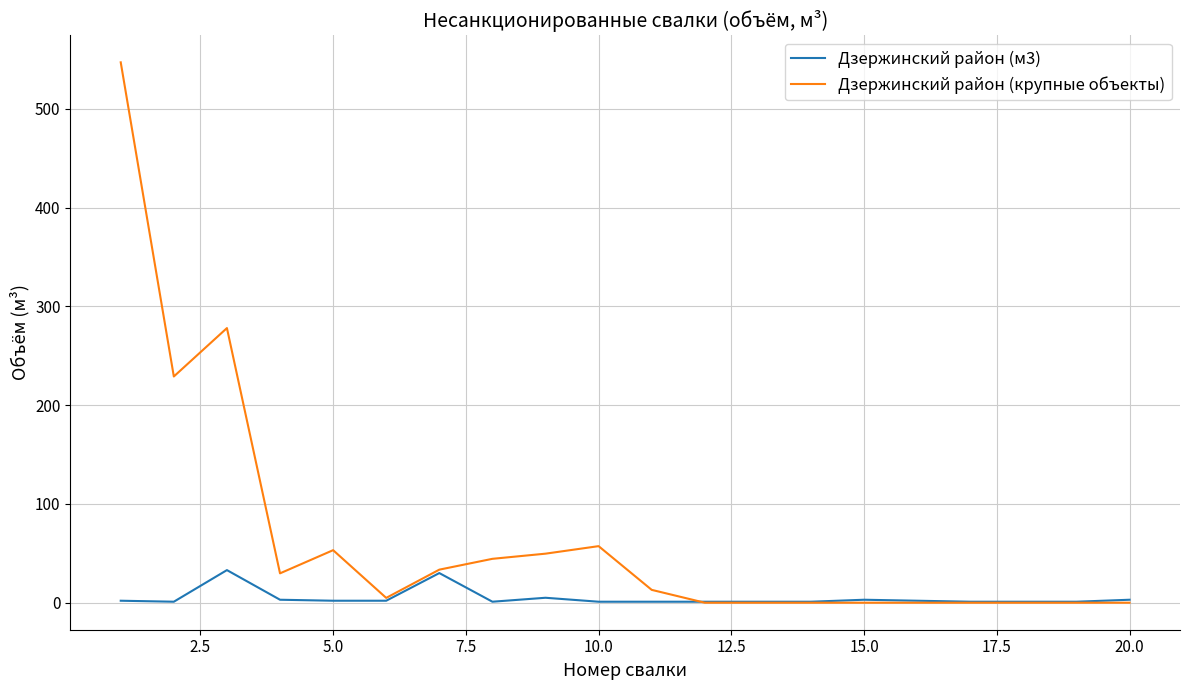

What is the greatest value displayed?

547.0